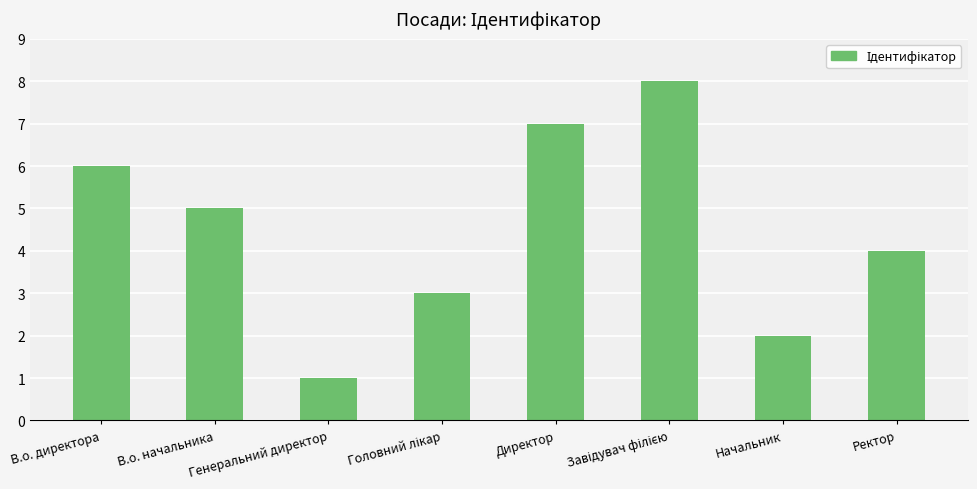

Between Ректор and В.о. начальника, which is larger?

В.о. начальника